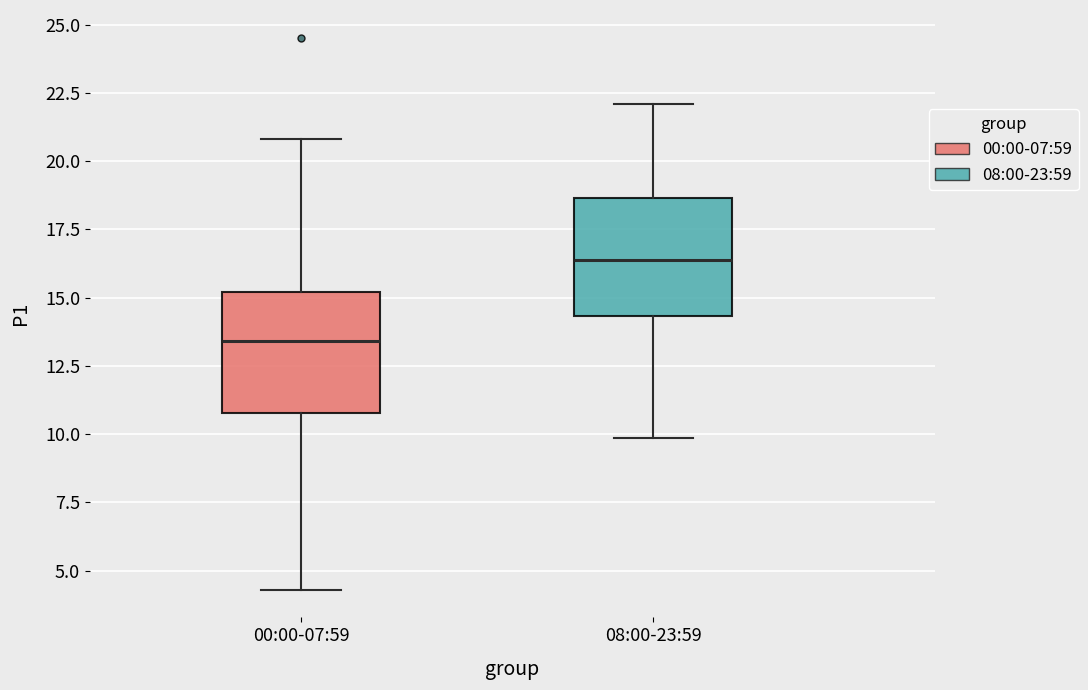

Reading left to right, read every box against the y-axis: the position of its median line, the range the box covers, and the ends of its whiskers. The values are not printed on the chart, so give them approximately, as read against the axis.

00:00-07:59: median 13.5, box 11.0 to 15.0, whiskers 4.5 to 21.0
08:00-23:59: median 16.5, box 14.5 to 18.5, whiskers 10.0 to 22.0